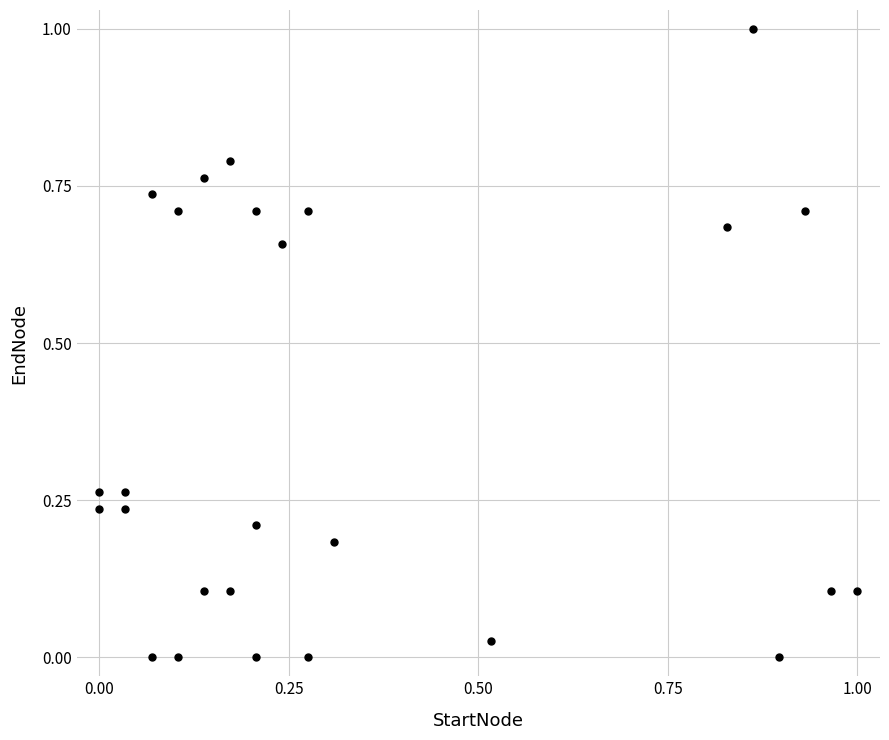

What is the range of Y values (max minus min)?

1.0